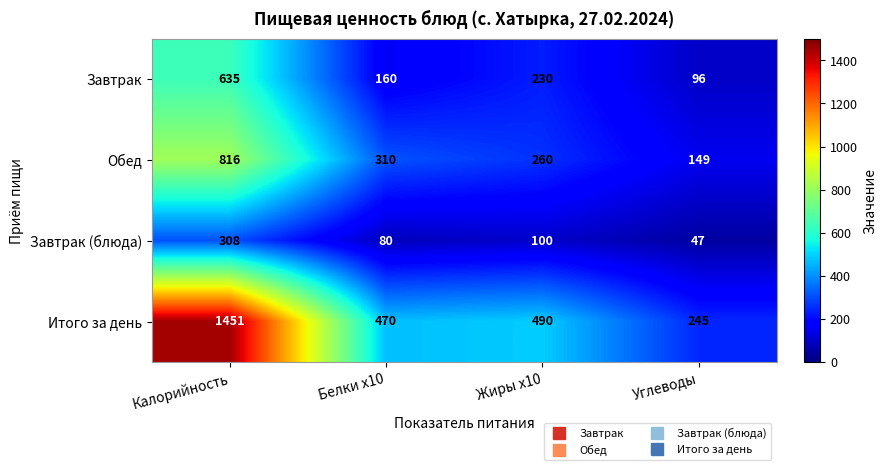

What is the total value across all series at Белки x10?

1020